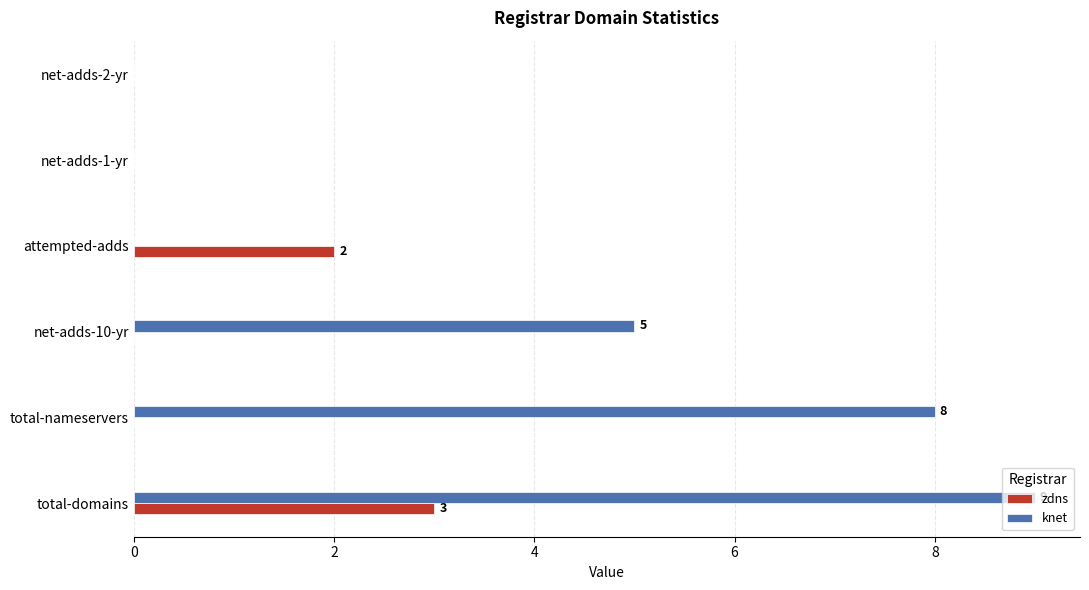

Is the value of zdns at total-domains greater than the value of knet at attempted-adds?

Yes